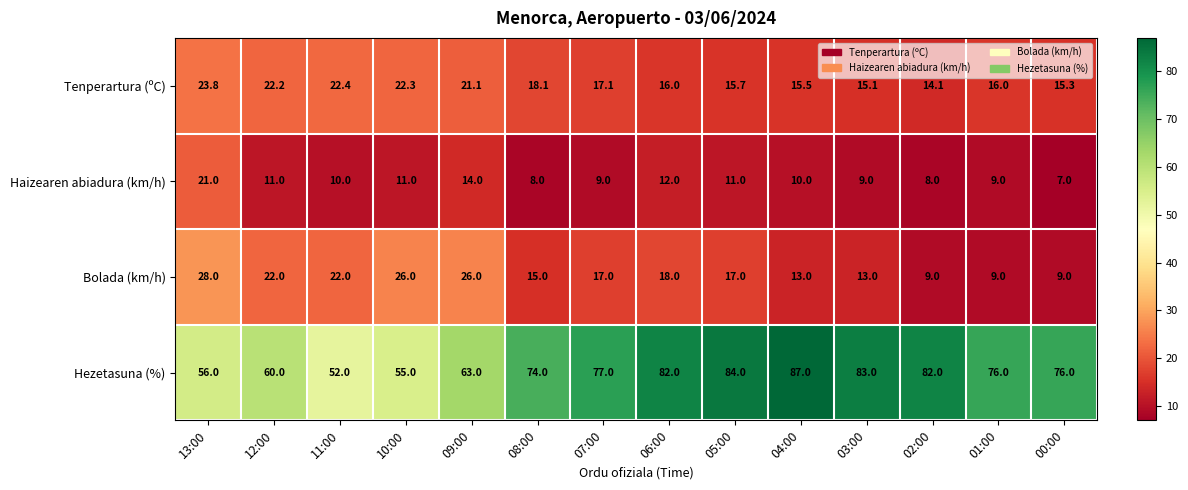

Which category has the highest value across all series?

04:00